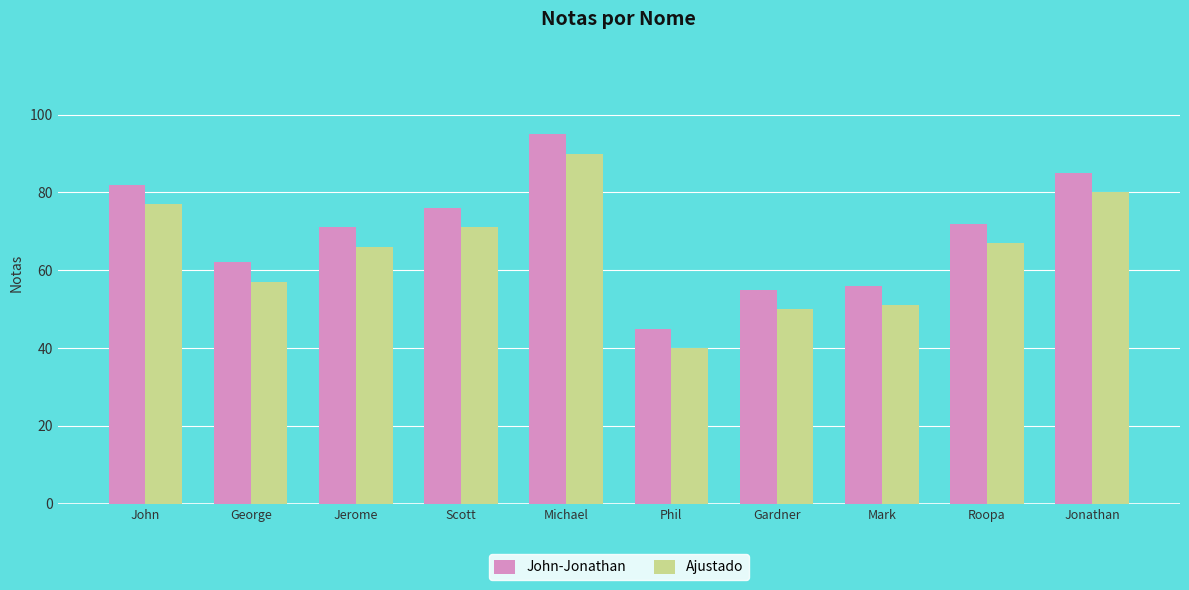

Is it true that John-Jonathan equals 72 at Roopa?

True